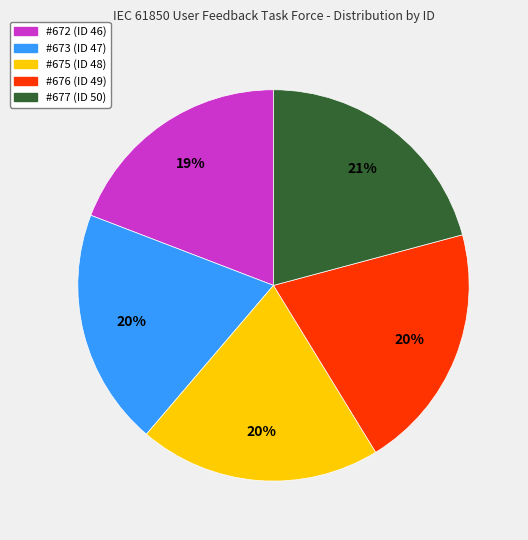

Between #672 (ID 46) and #676 (ID 49), which is larger?

#676 (ID 49)